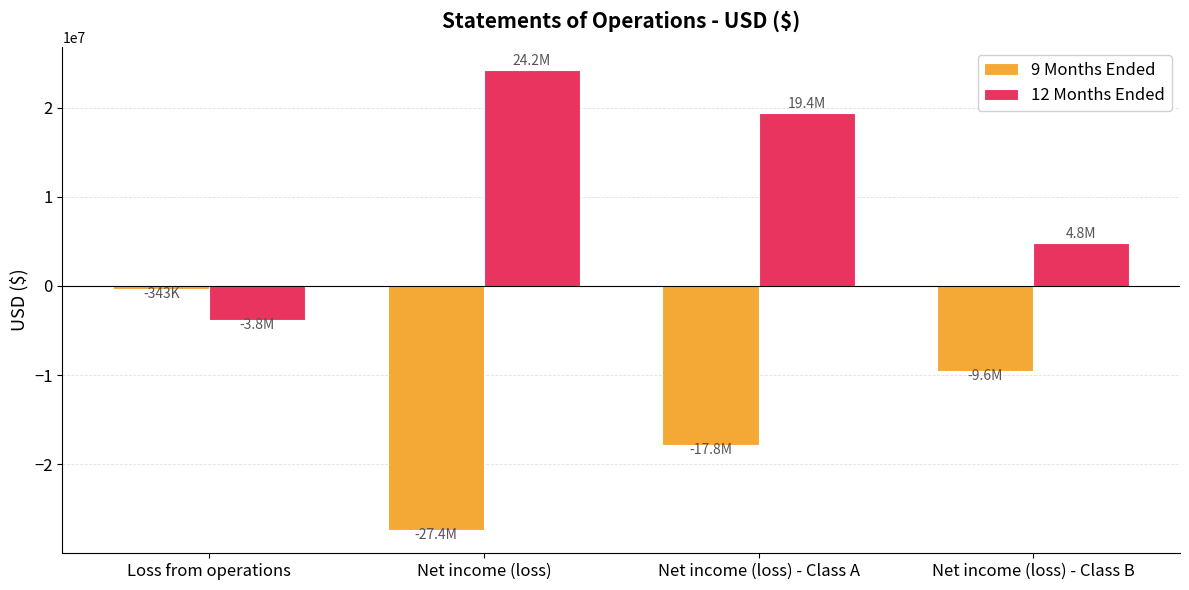

What is the label of the 4th bar from the right?

Loss from operations